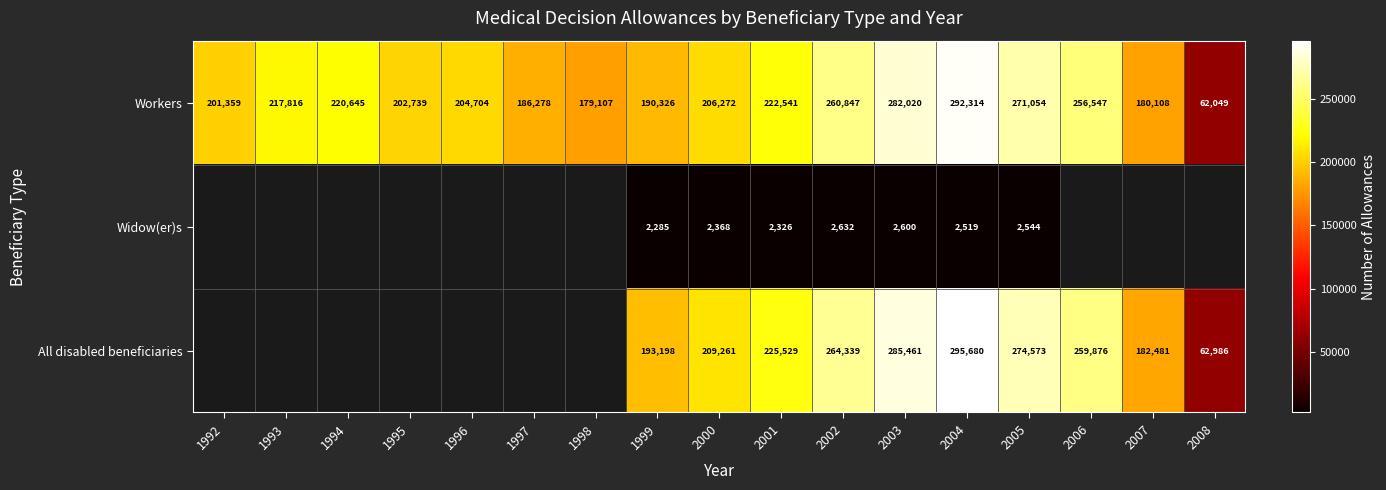

What is the average value of the Workers series?

213925